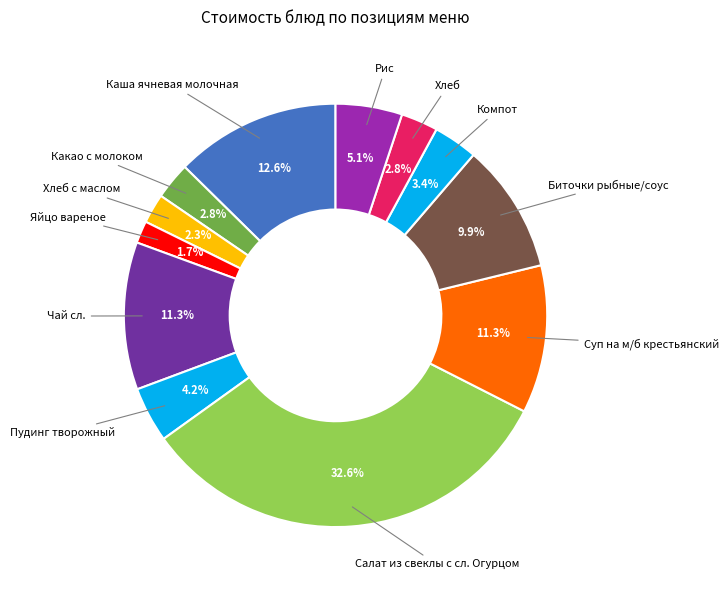

How many segments does this pie chart have?

12